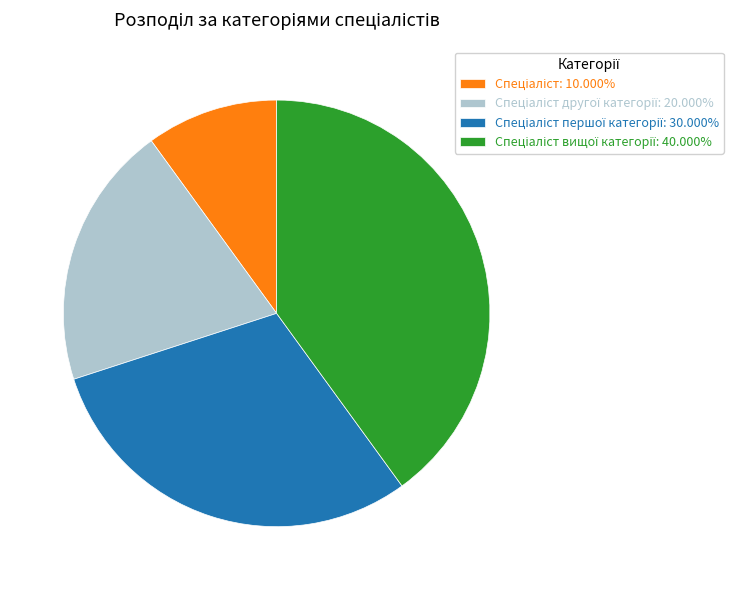

Is there any slice that represents more than half of the pie?

No